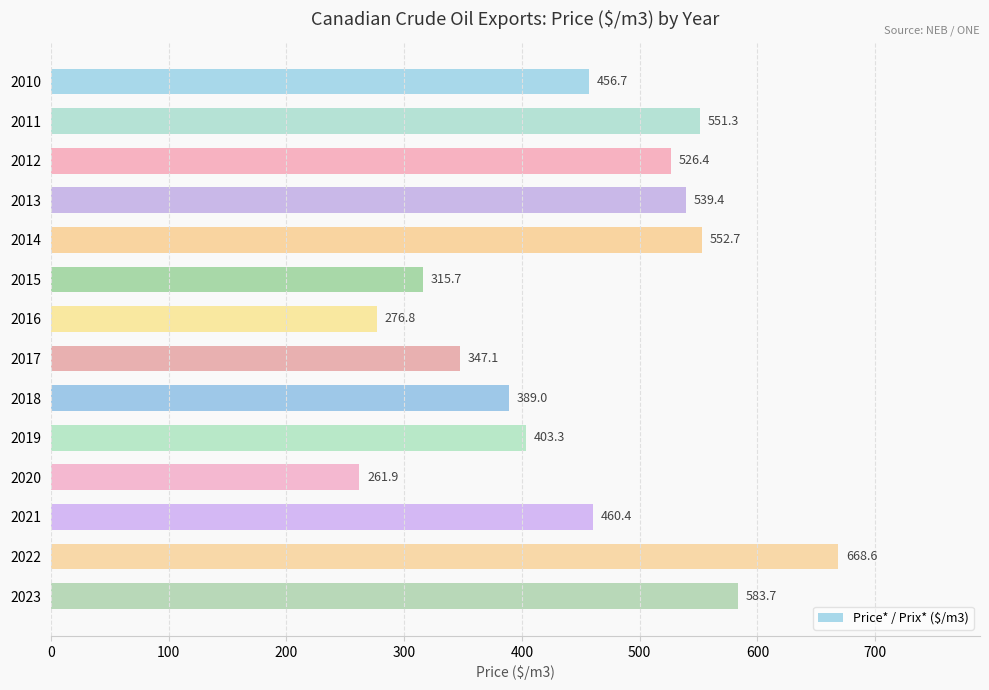

Rank the categories by value from lowest to highest.

2020, 2016, 2015, 2017, 2018, 2019, 2010, 2021, 2012, 2013, 2011, 2014, 2023, 2022